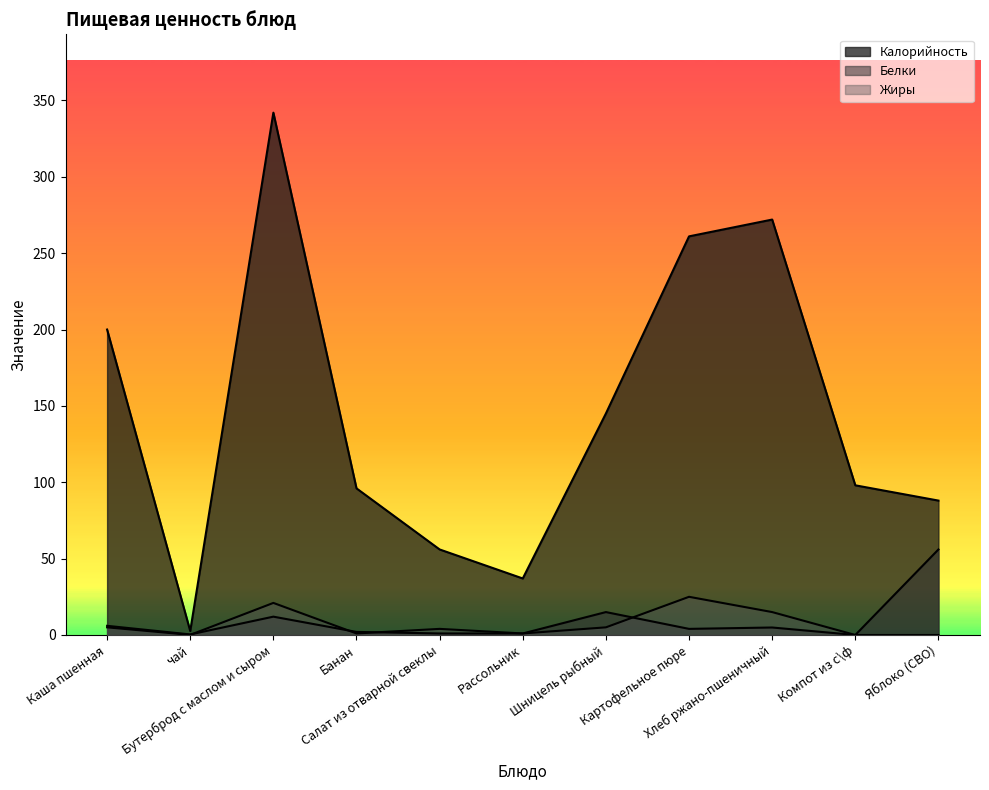

How many lines are shown in the chart?

3